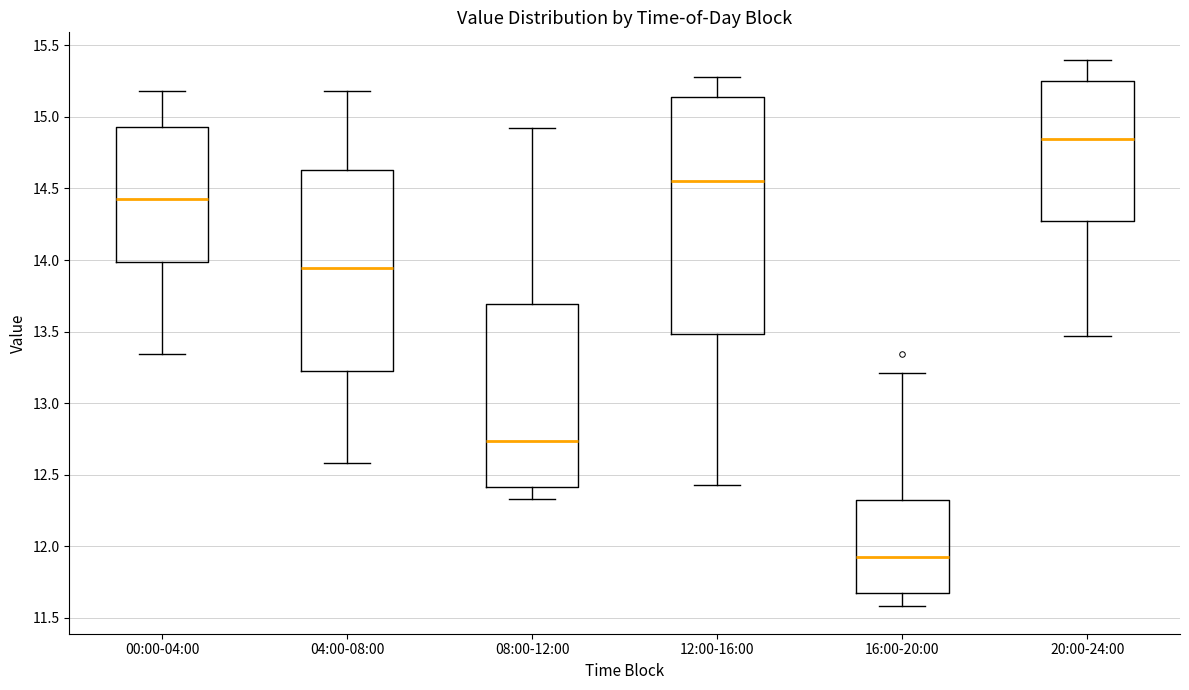

Which box is the tallest, from its lower edge to its upper edge?

12:00-16:00